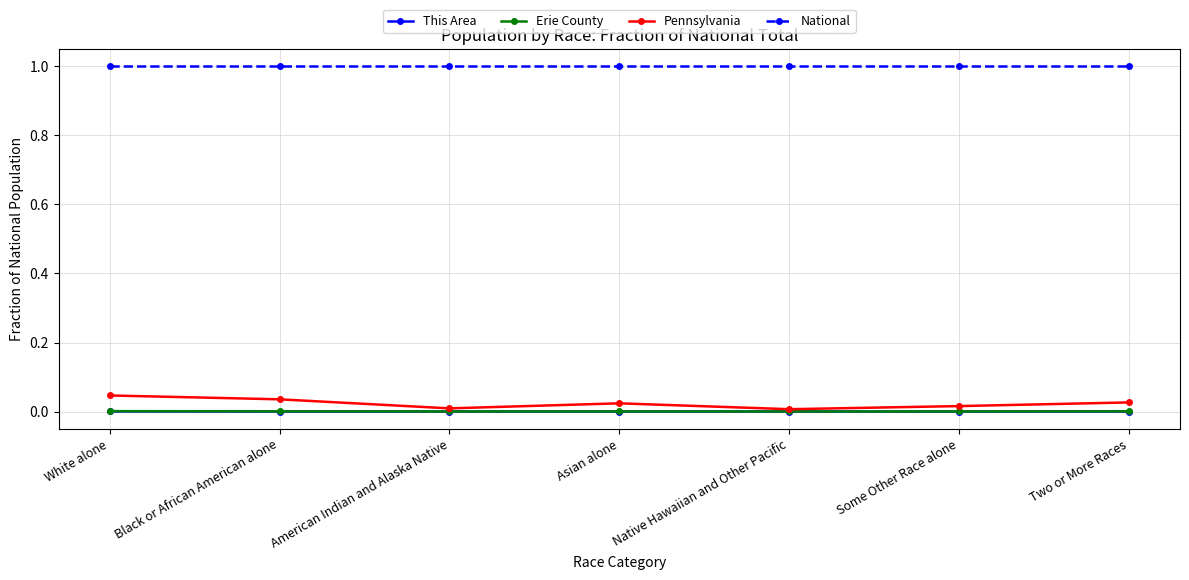

Which series has the largest range (max minus min)?

Pennsylvania